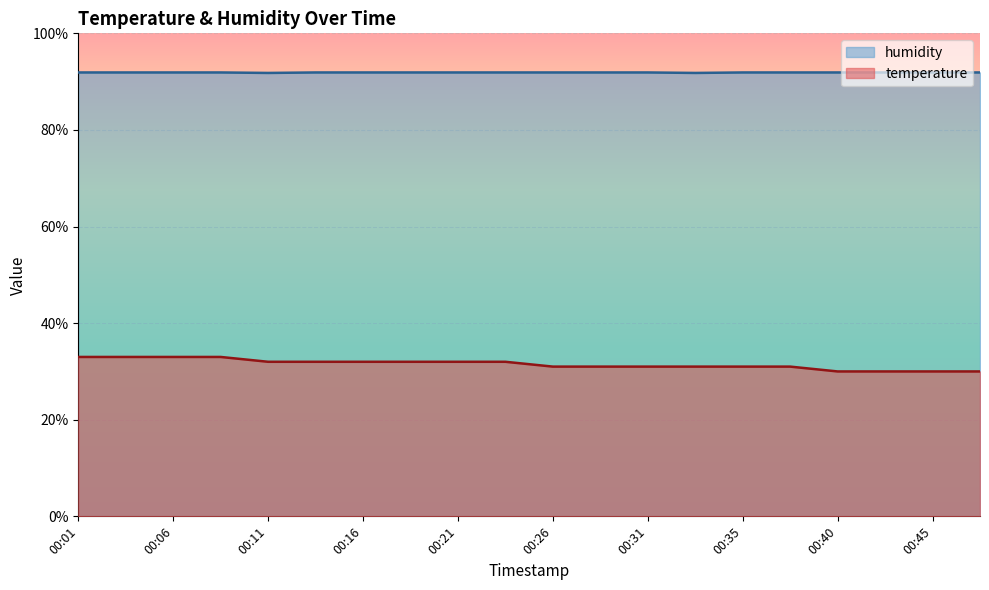

What is the sum of all temperature values?

630.0